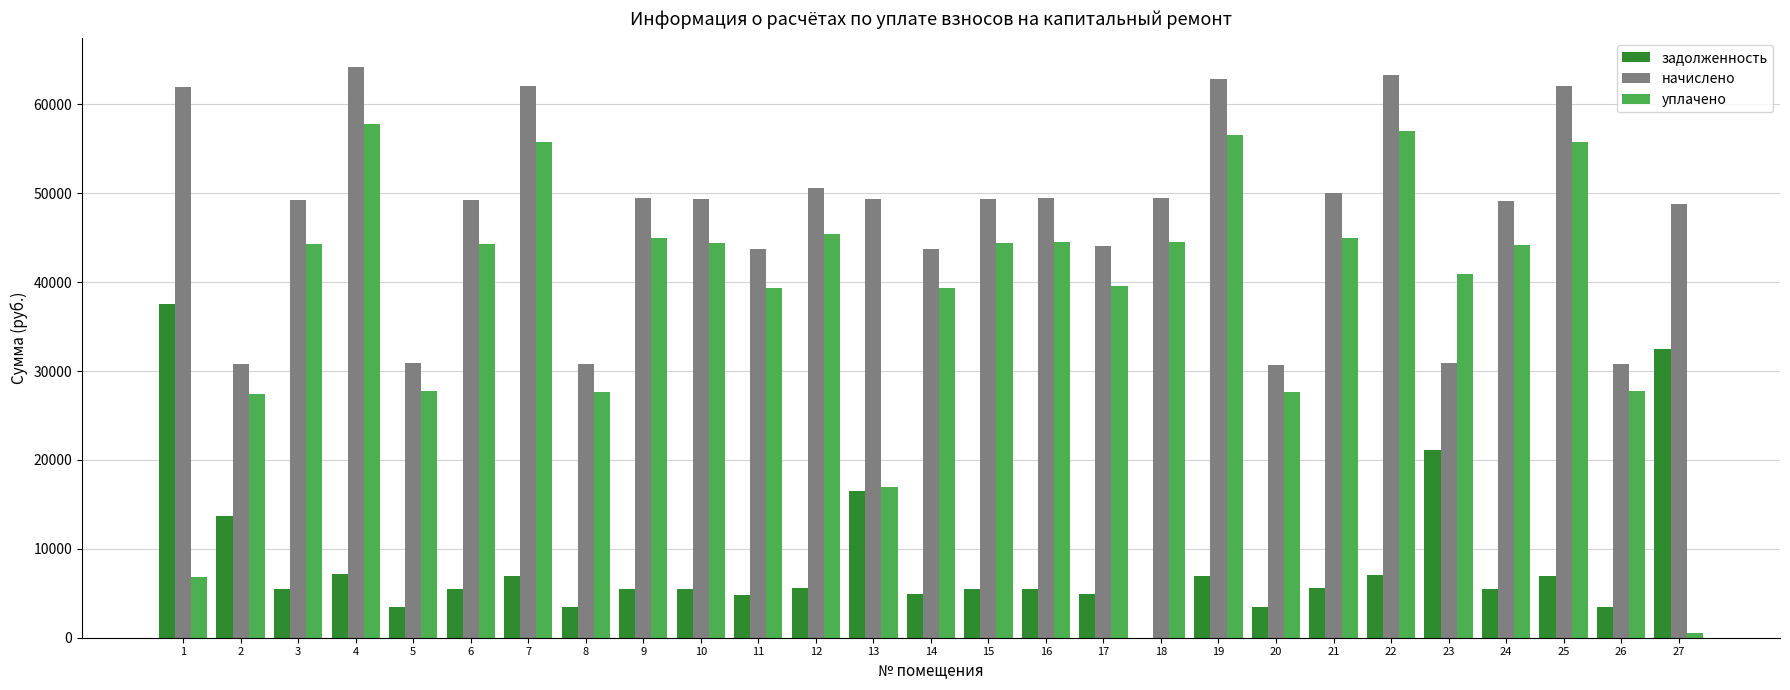

Which series has the largest total across all categories?

начислено